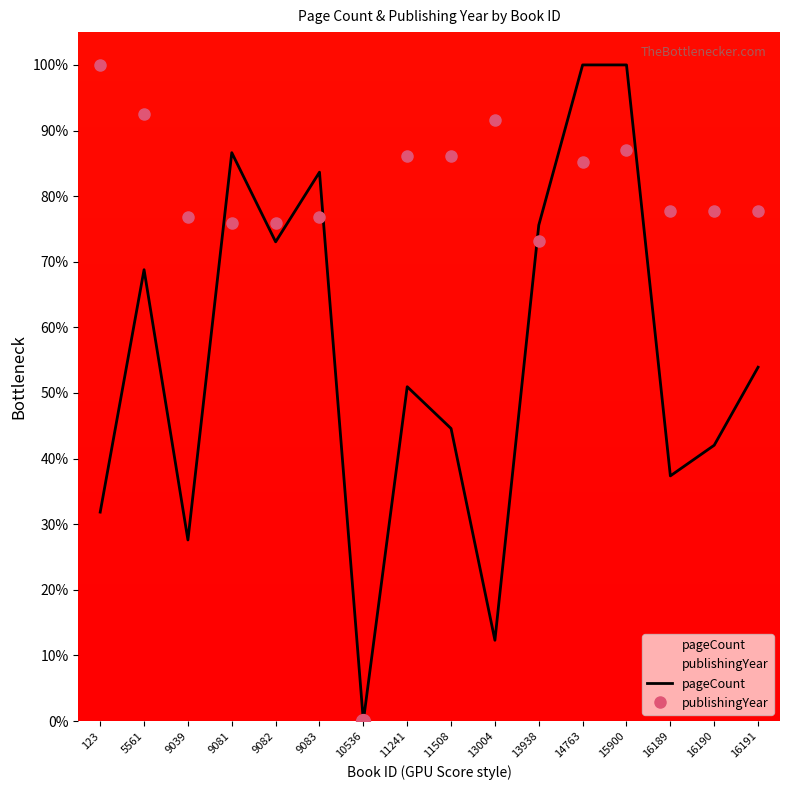

What is the maximum value shown in the chart?

100.0